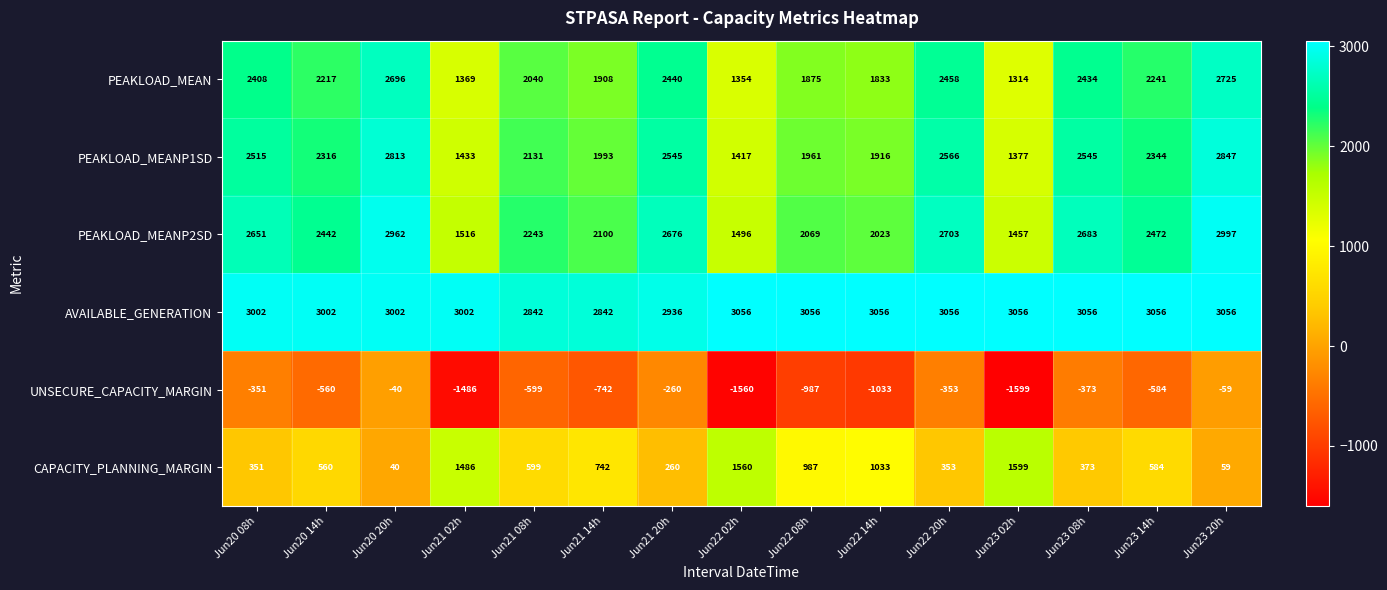

What is the spread (max minus min) of values at Jun23 14h?

3640